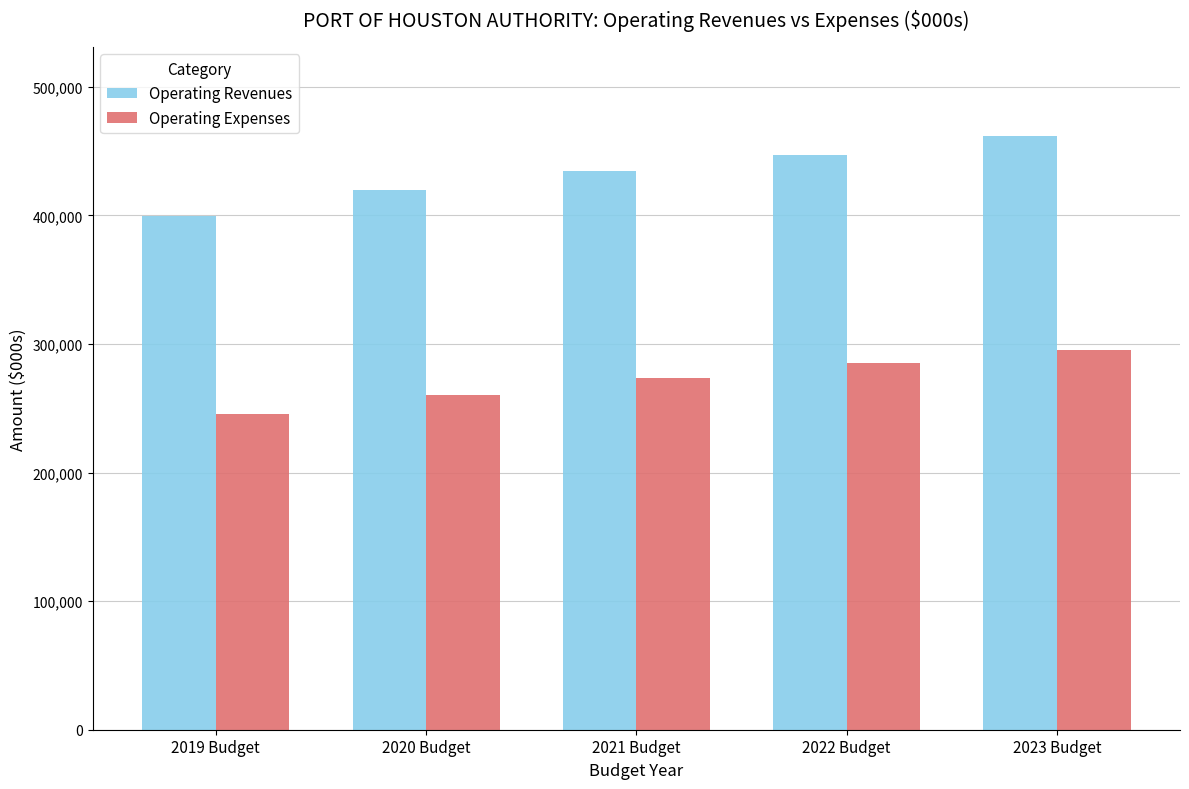

What is the maximum value for Operating Revenues?

461885.5